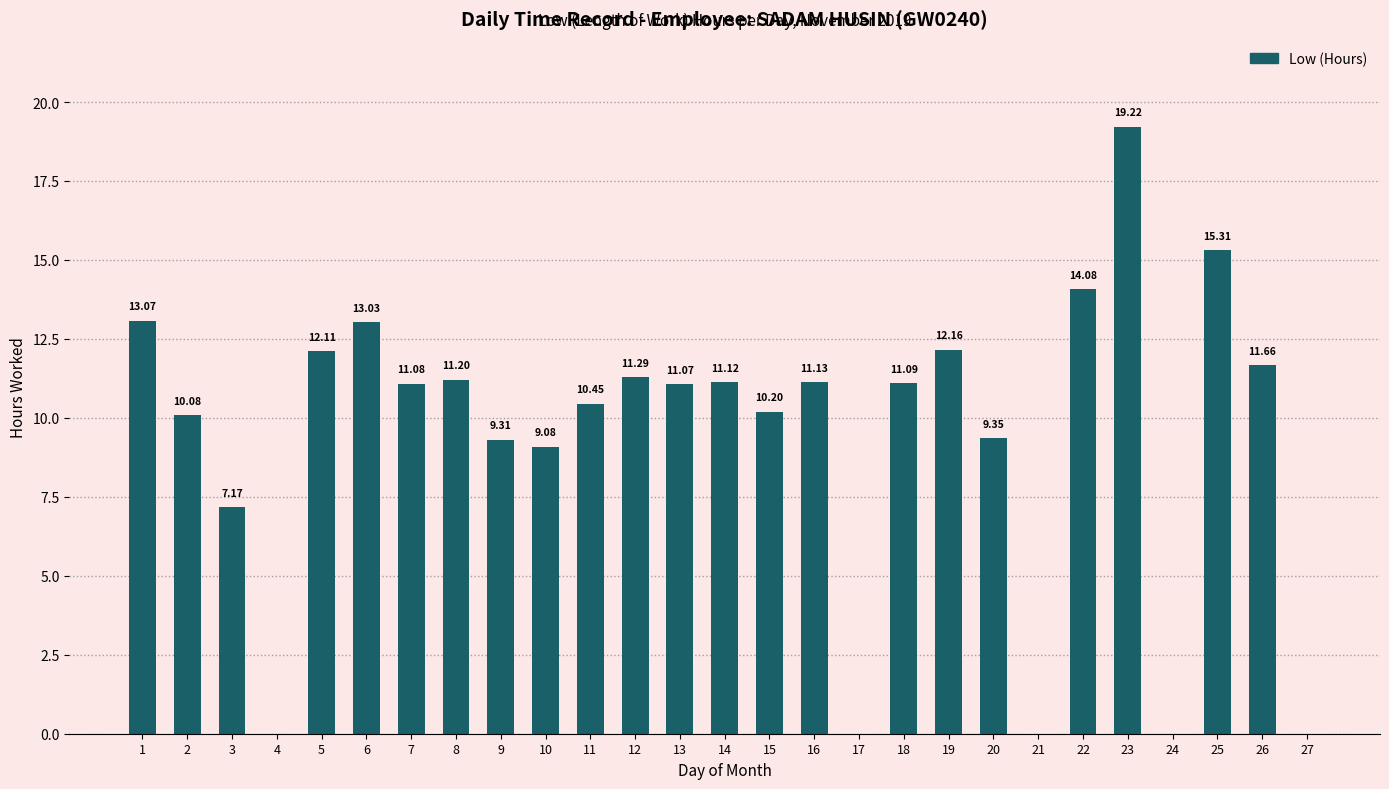

What is the maximum value shown in the chart?

19.2